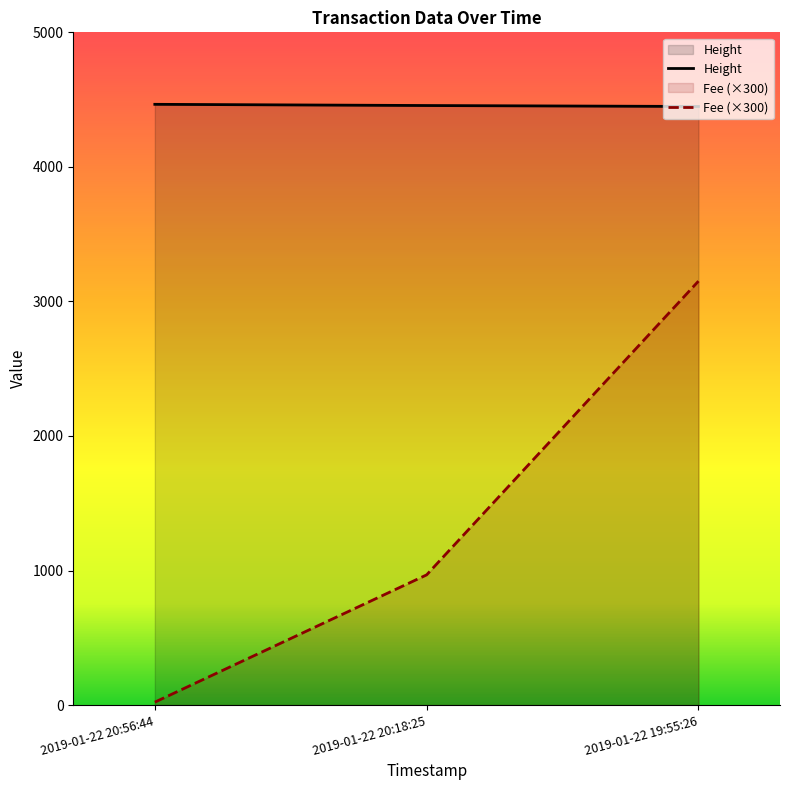

Reading left to right, what are all the values shown in this chart?

Height: 4465.0	4456.0	4449.0
Fee: 22.0	968.0	3150.9